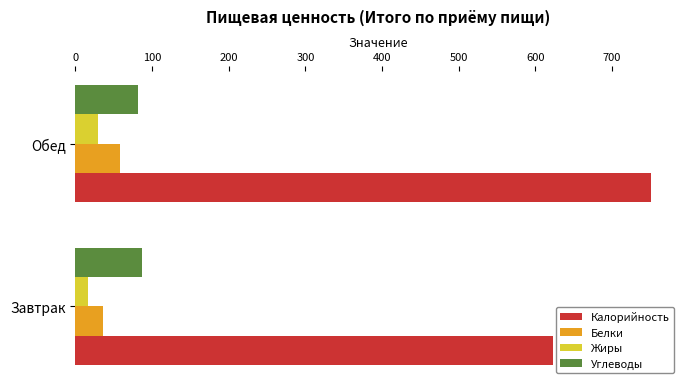

Is it true that Углеводы equals 122 at Завтрак?

False